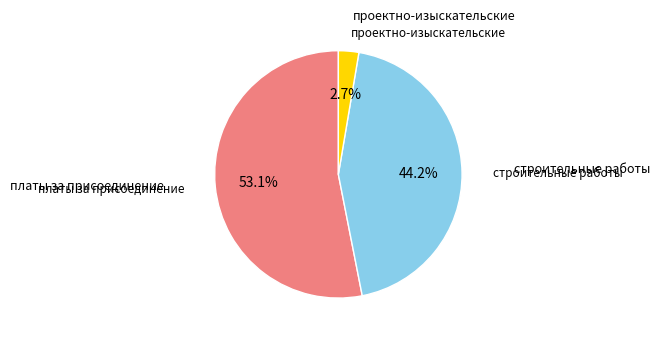

Is there a majority slice in this chart?

Yes